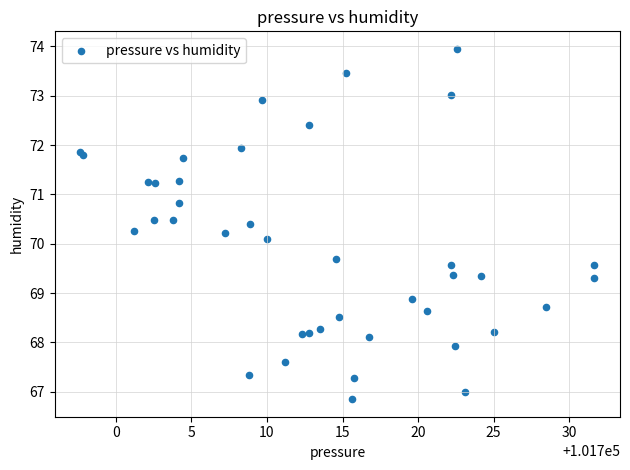

What Y value in the scatter plot is closest to 70?

70.1